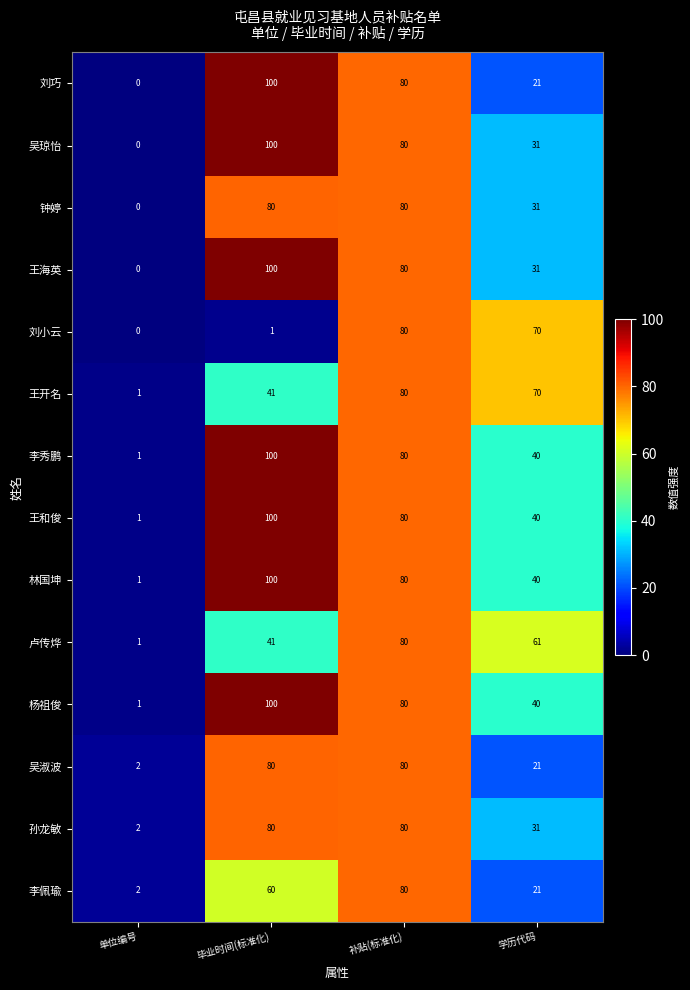

What is the sum of the 钟婷 values at 单位编号 and 补贴(标准化)?

80